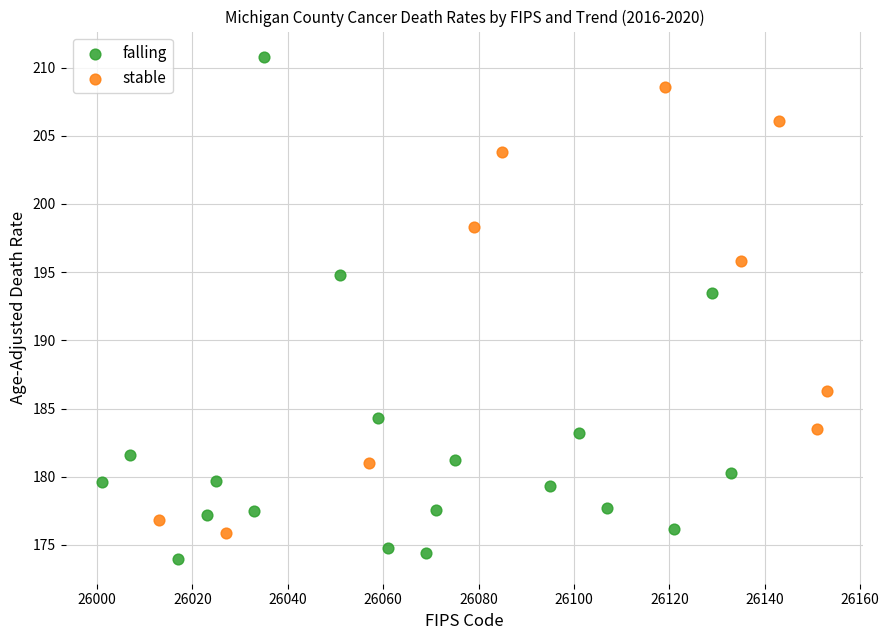

Which series reaches the maximum Y coordinate?

falling